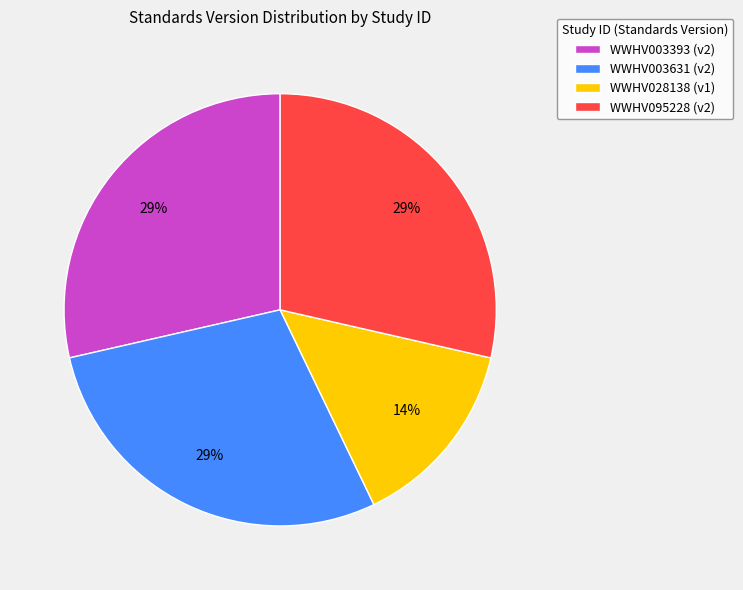

Is there a majority slice in this chart?

No